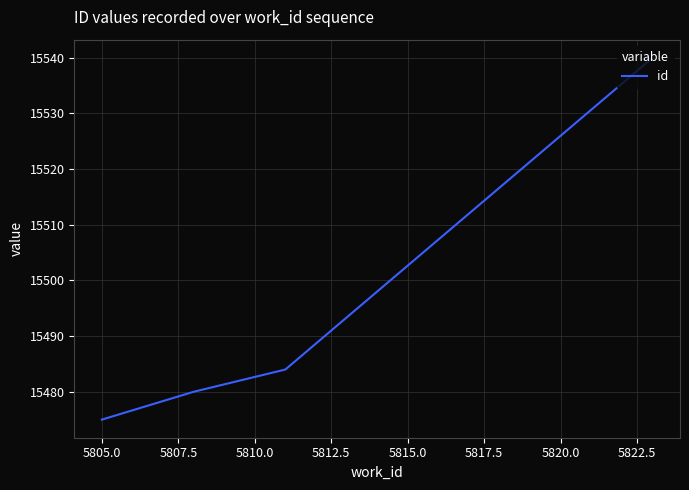

What is the difference between the maximum and minimum values?

65